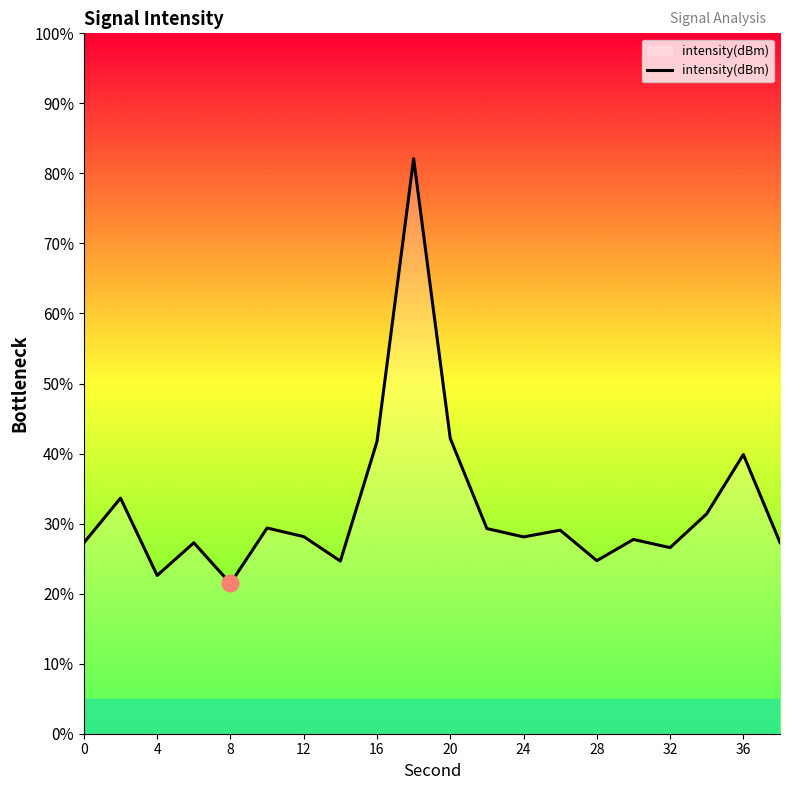

What is the maximum value shown in the chart?

82.1